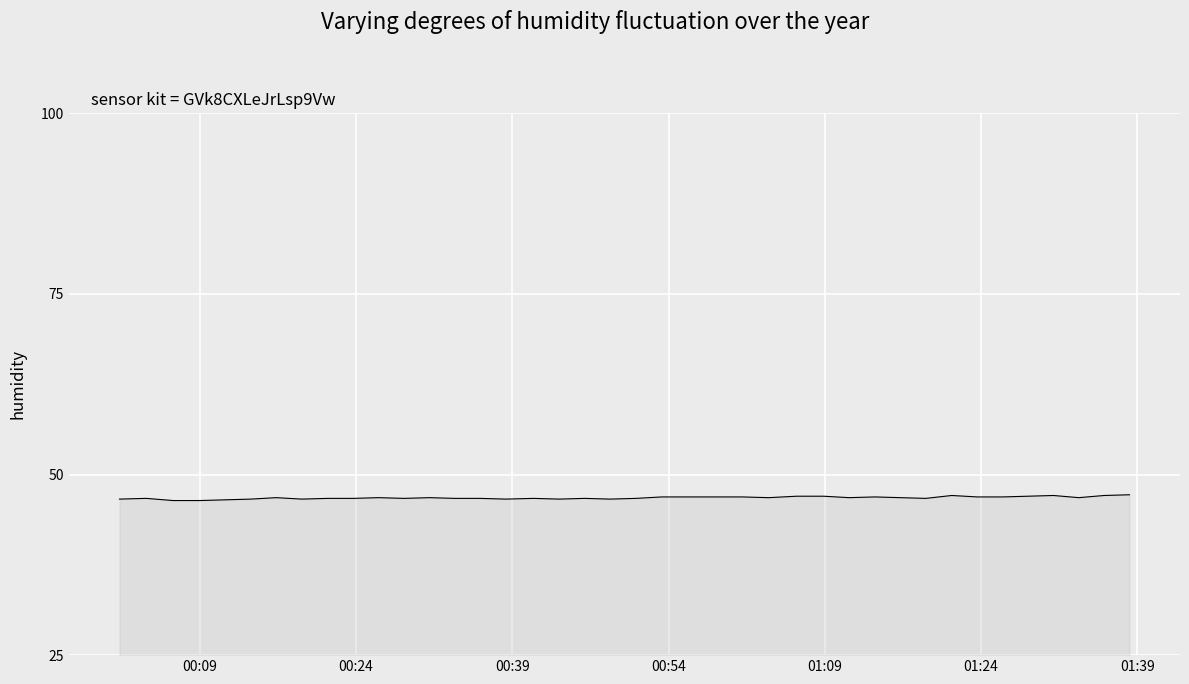

What is the smallest value displayed?

46.4